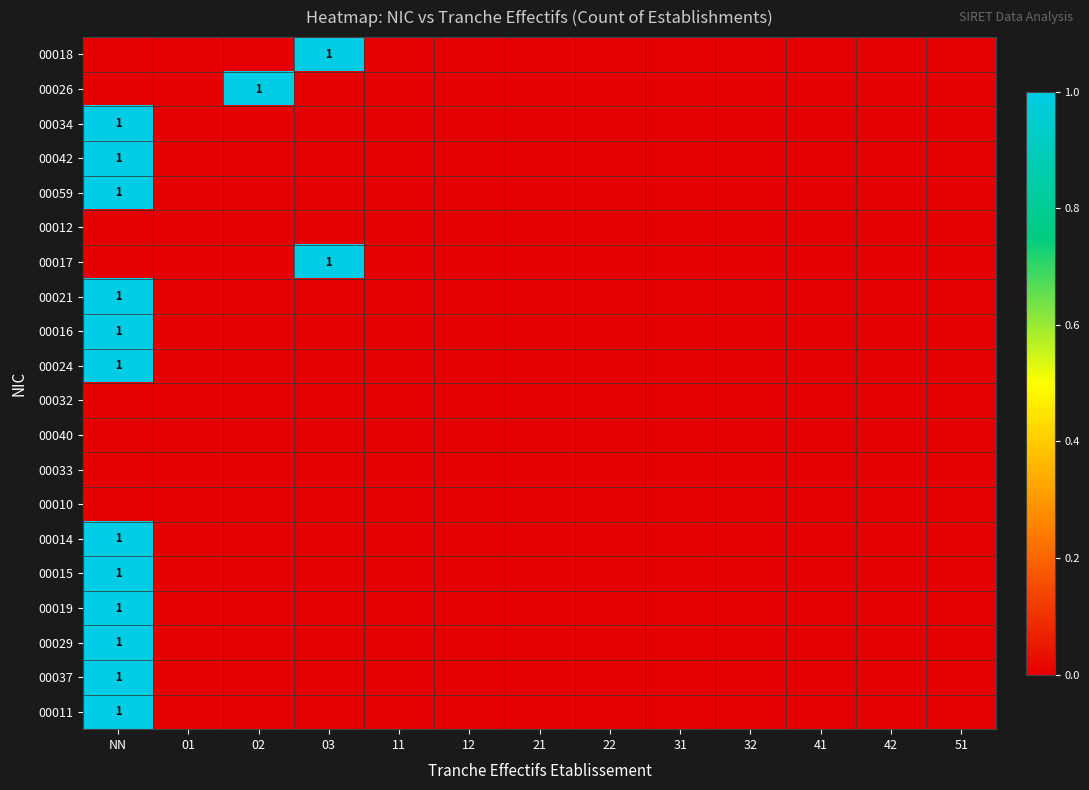

Is it true that 00019 equals 0 at 03?

True